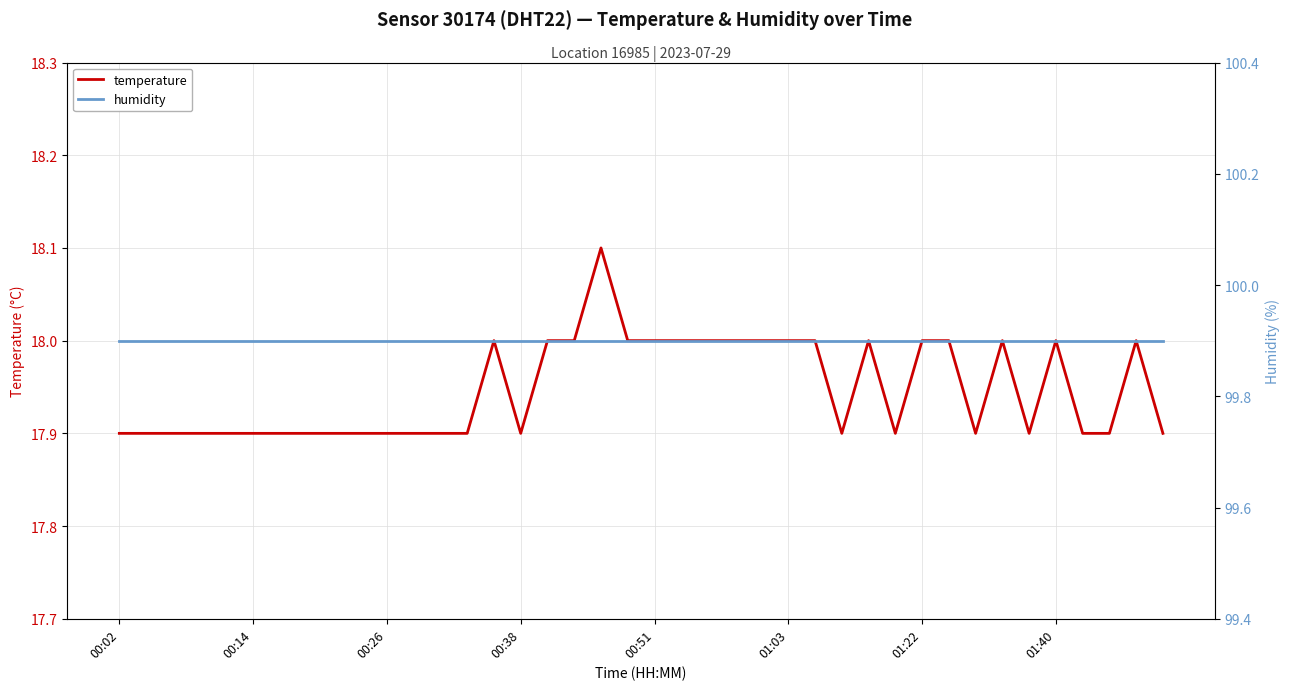

Which series has the largest range (max minus min)?

temperature